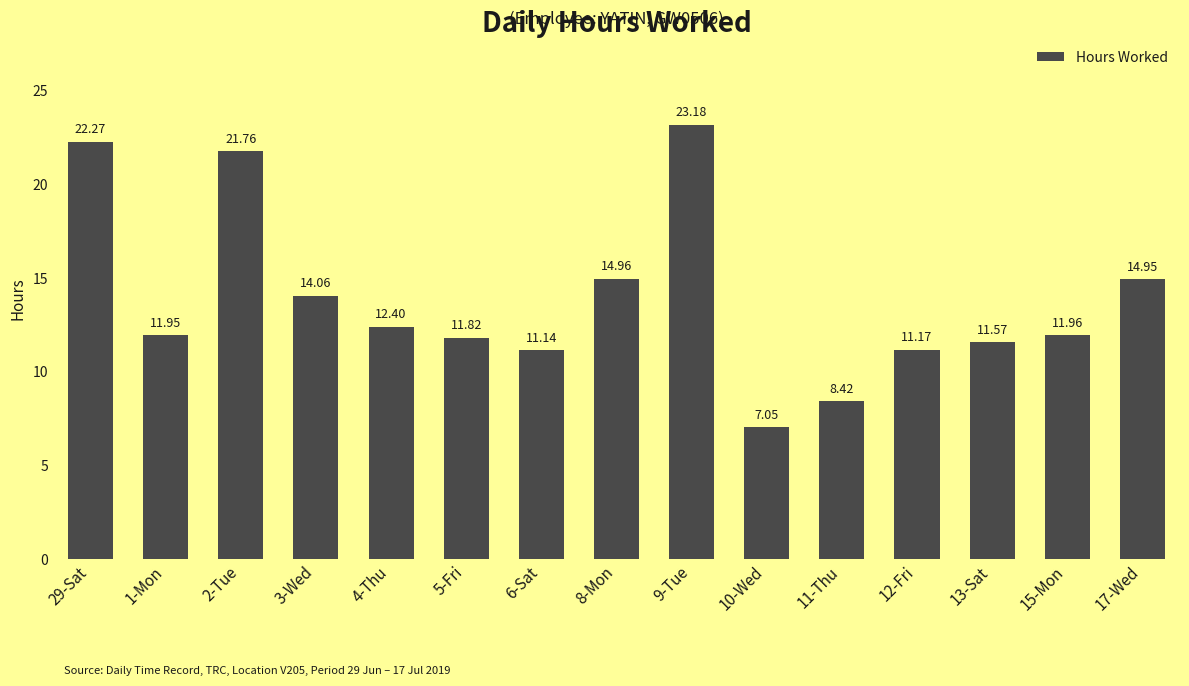

What is the label of the 11th bar from the left?

11-Thu